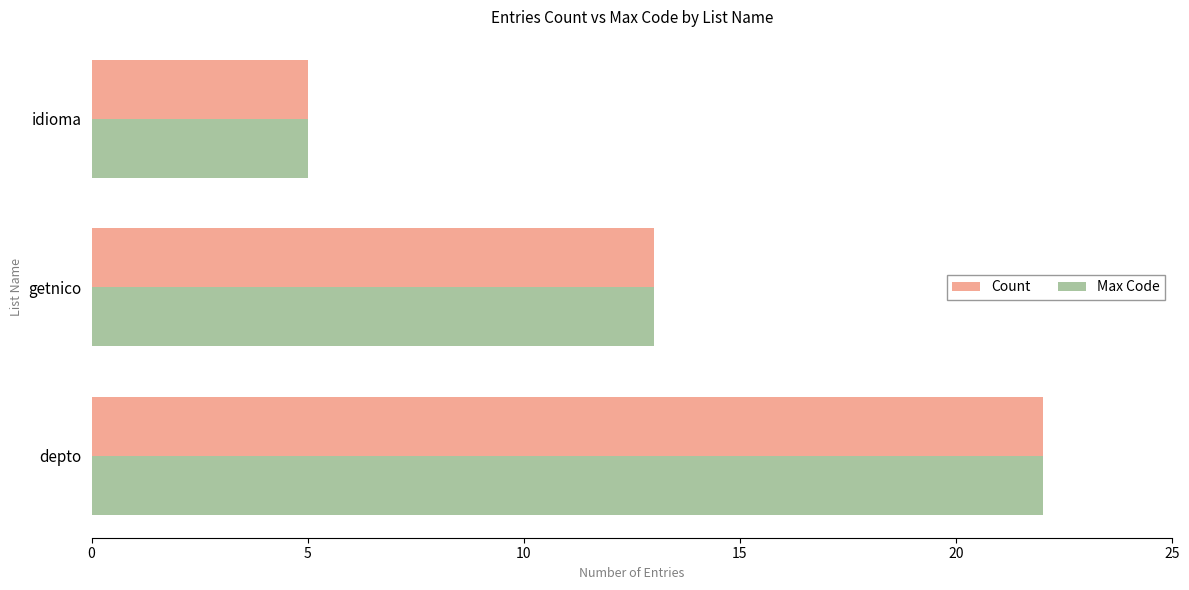

At how many categories does at least one series exceed 8?

2